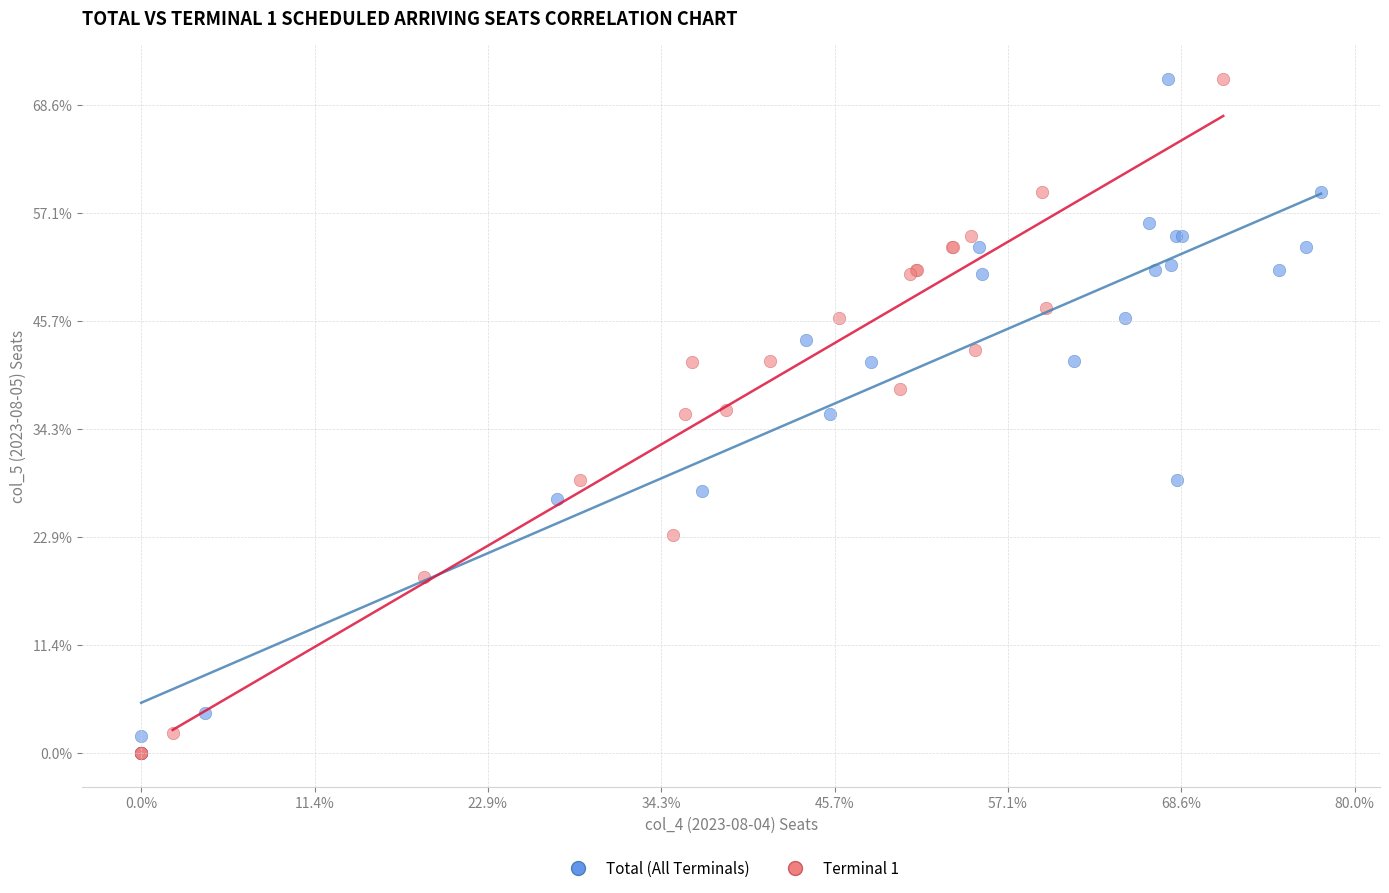

What are all the series names shown in the legend?

Total (All Terminals), Terminal 1